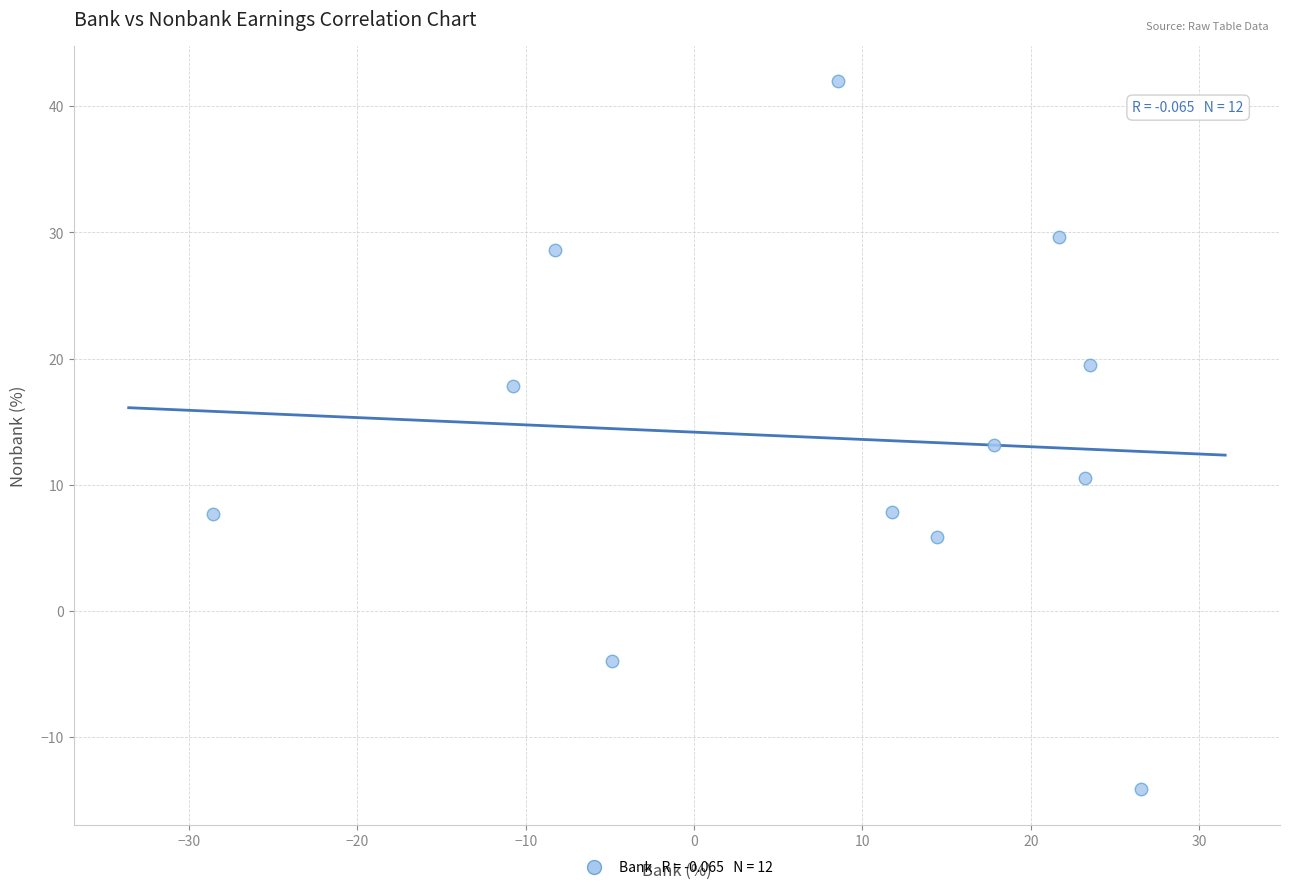

What is the range of Y values (max minus min)?

56.1